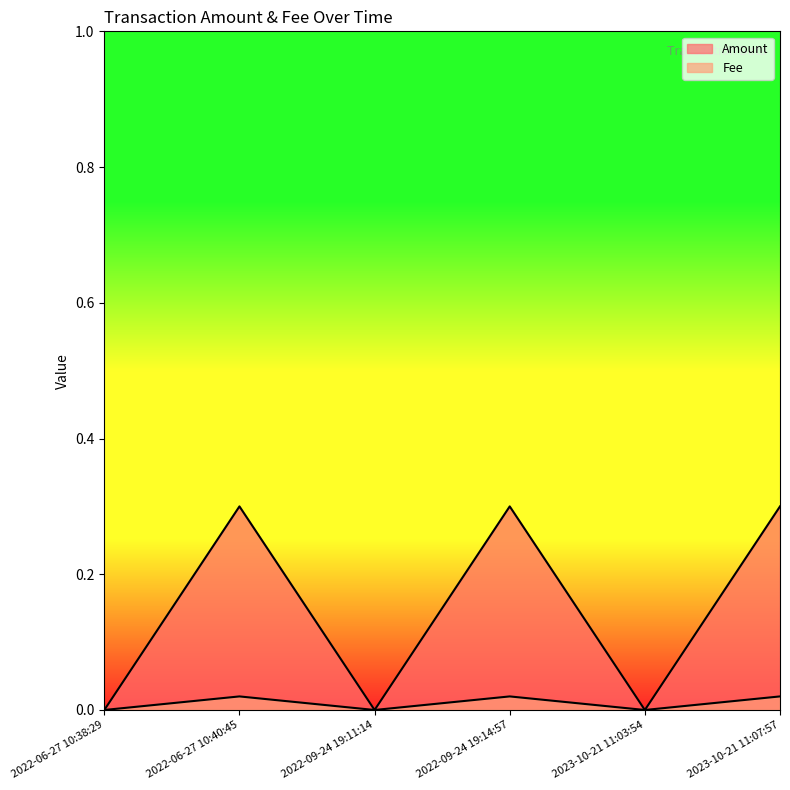

Which series has the largest range (max minus min)?

Amount